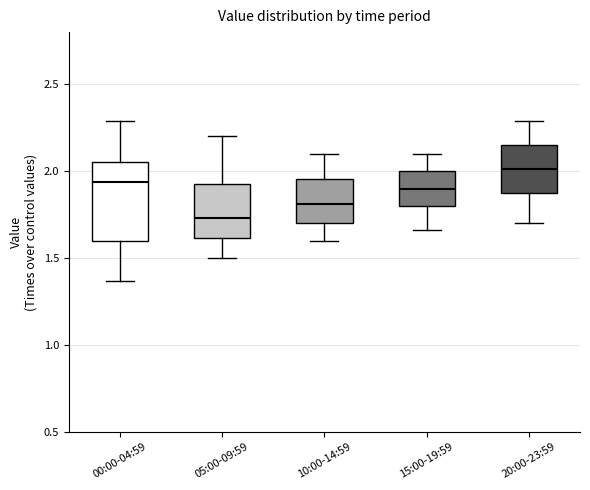

Which box is the tallest, from its lower edge to its upper edge?

00:00-04:59